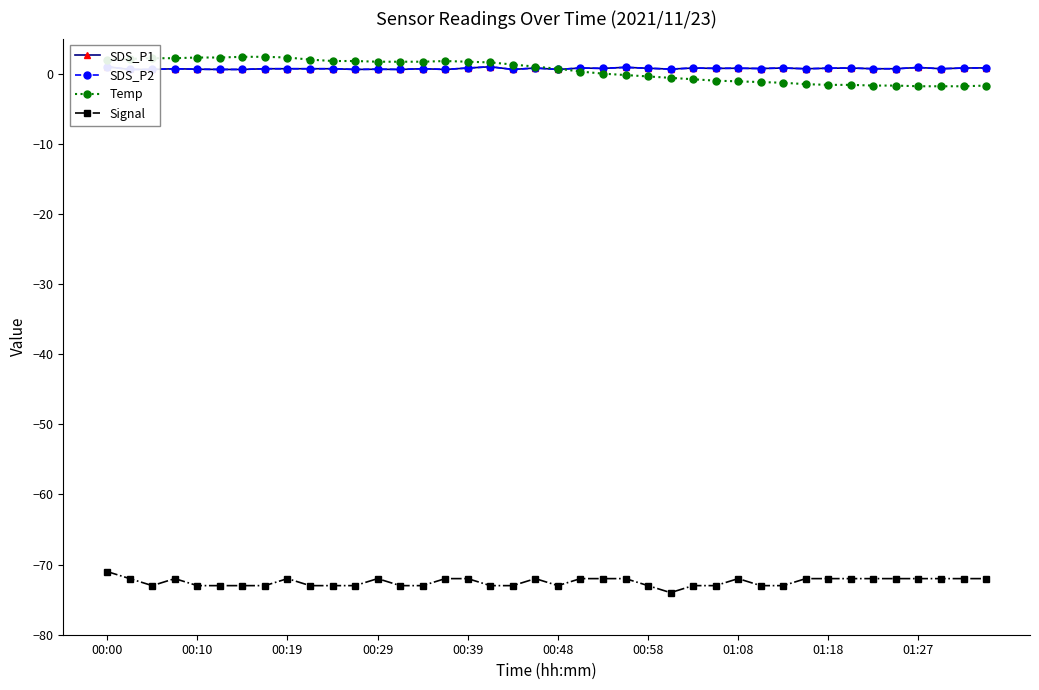

Does the chart display data point markers on the line(s)?

Yes